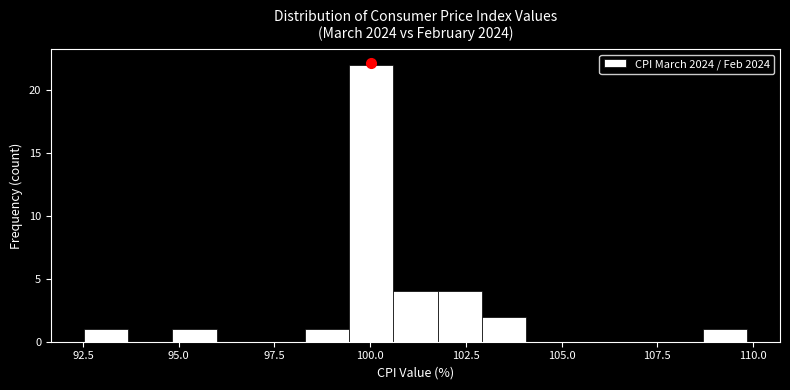

Around what value on the x-axis is the tallest bar? Give the approximate position of its centre, as read against the axis.

100.0